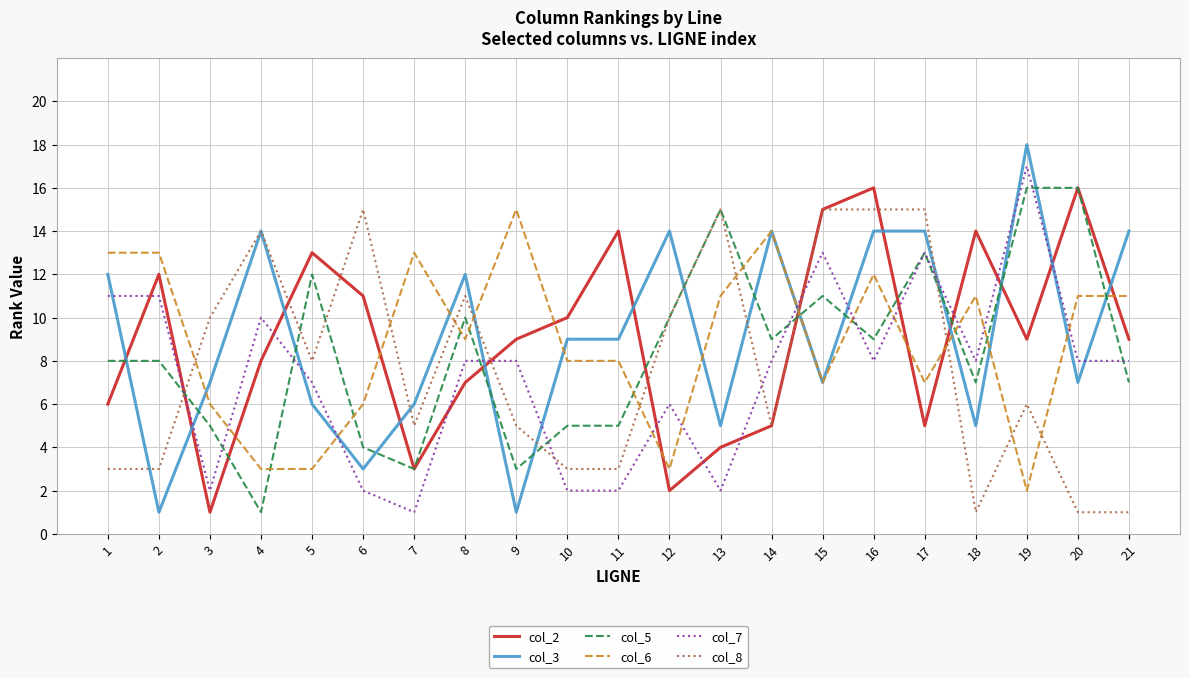

What is the difference between the highest and lowest values at 18?

13